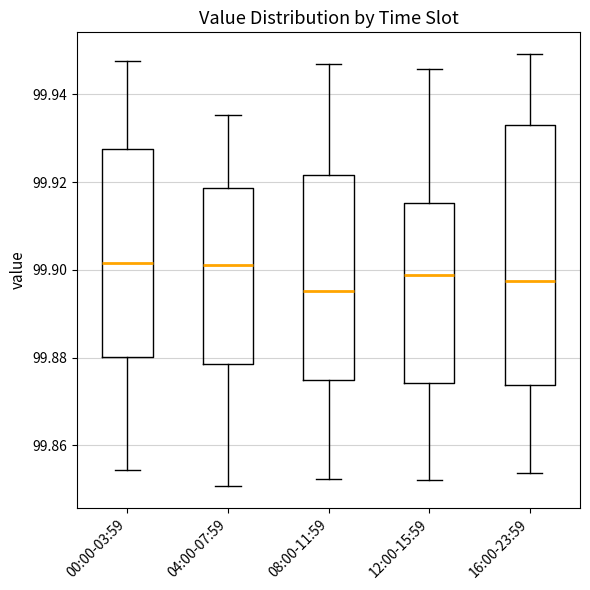

Reading left to right, read every box against the y-axis: the position of its median line, the range the box covers, and the ends of its whiskers. The values are not printed on the chart, so give them approximately, as read against the axis.

00:00-03:59: median 99.902, box 99.880 to 99.928, whiskers 99.854 to 99.948
04:00-07:59: median 99.902, box 99.878 to 99.918, whiskers 99.850 to 99.936
08:00-11:59: median 99.896, box 99.874 to 99.922, whiskers 99.852 to 99.946
12:00-15:59: median 99.898, box 99.874 to 99.916, whiskers 99.852 to 99.946
16:00-23:59: median 99.898, box 99.874 to 99.934, whiskers 99.854 to 99.950